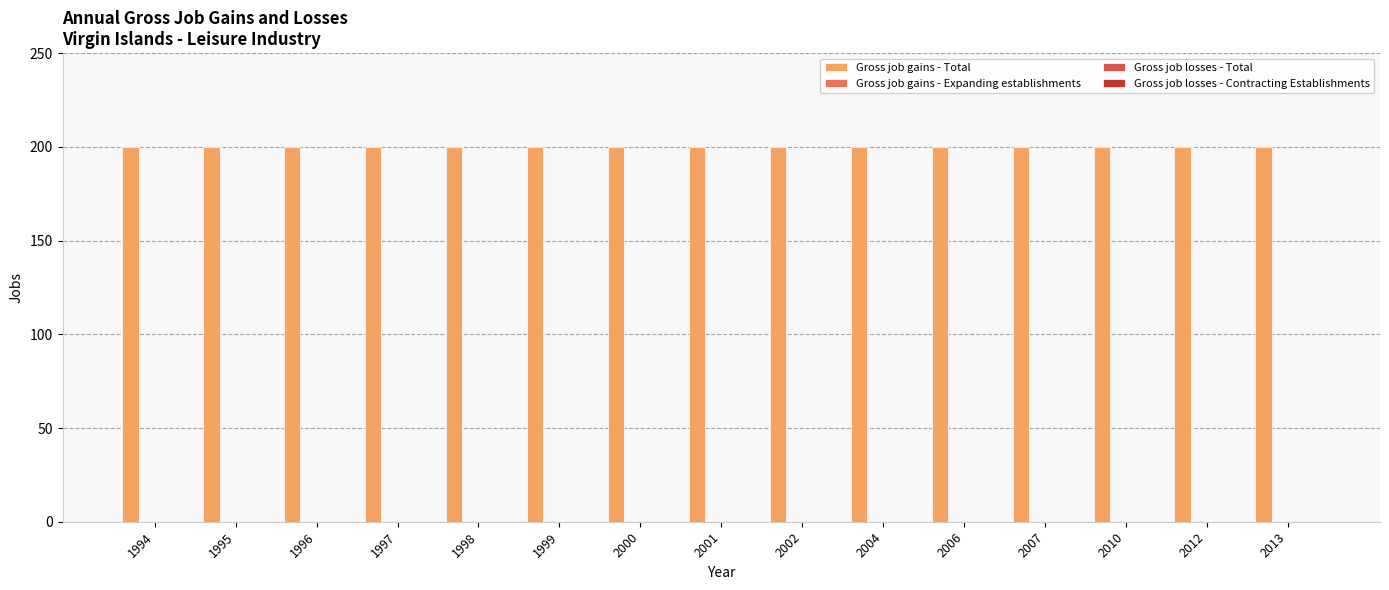

Rank the series at 2002 from highest to lowest value.

Gross job gains - Total, Gross job gains - Expanding establishments, Gross job losses - Total, Gross job losses - Contracting Establishments